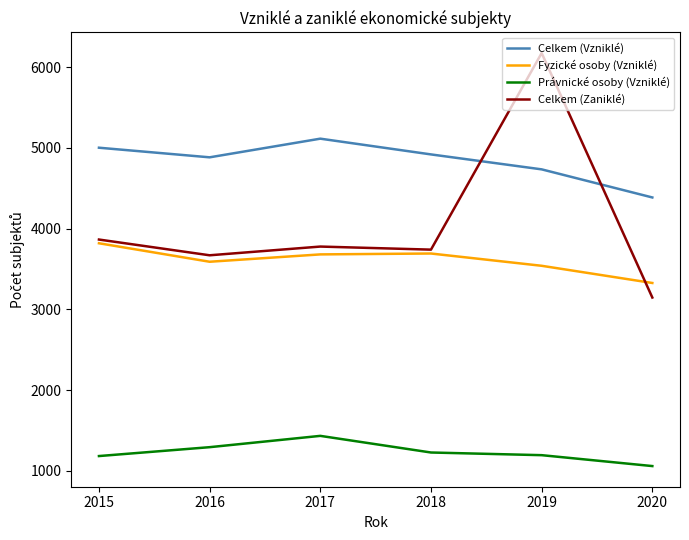

Which series has the largest range (max minus min)?

Celkem (Zaniklé)